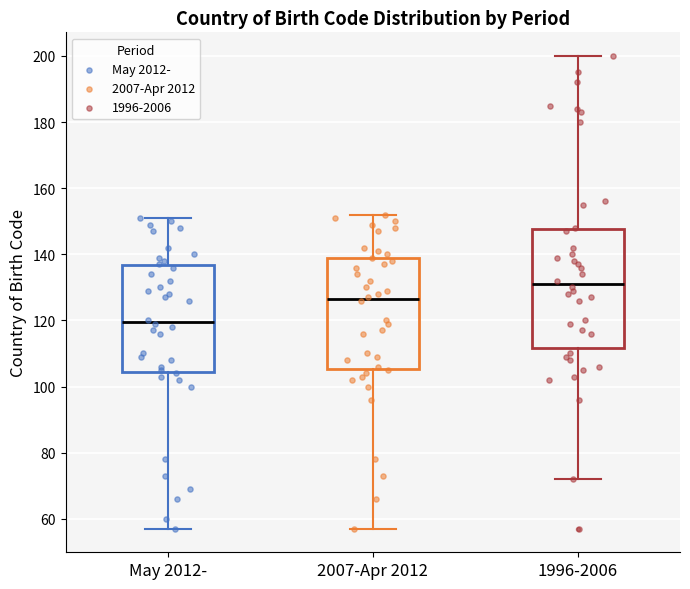

Which box's median line is the lowest?

May 2012-